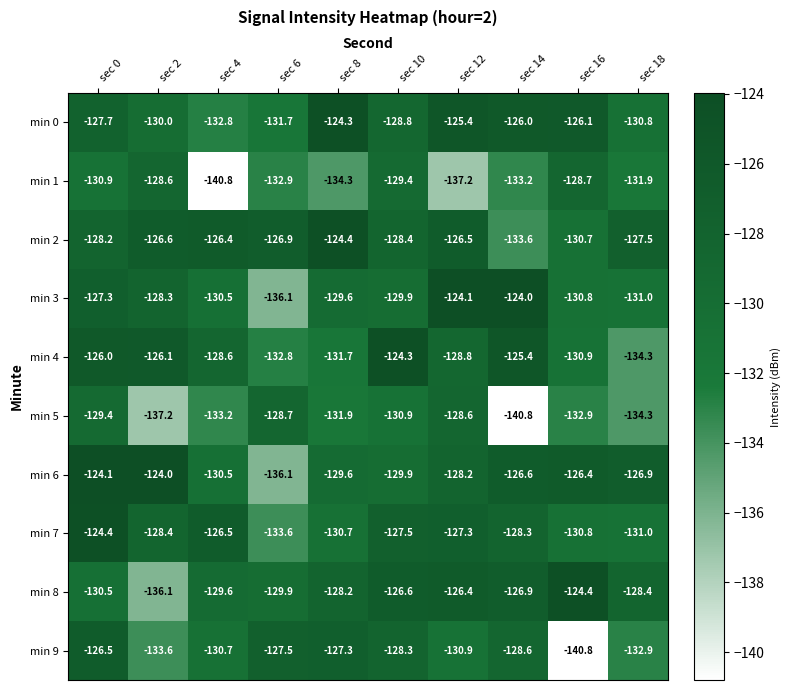

Is the value of min 4 at sec 0 greater than the value of min 0 at sec 12?

No